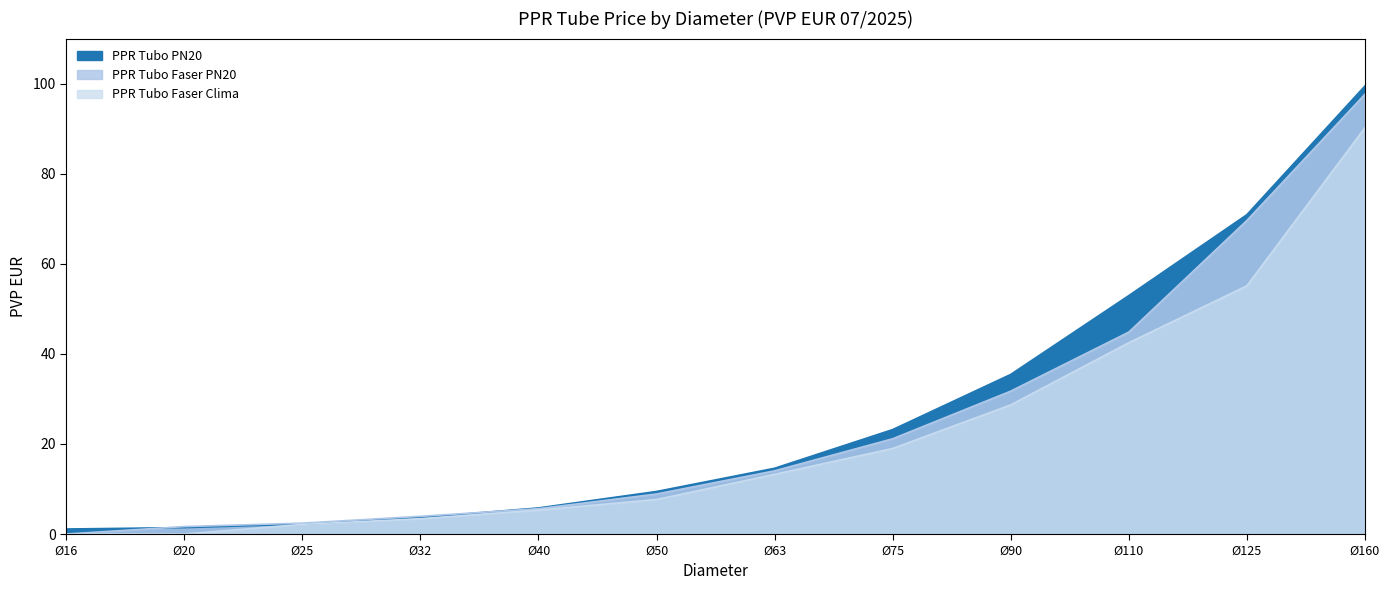

Reading left to right, extract all data points from this chart.

PPR Tubo PN20: 1.1	1.4	2.2	3.6	5.8	9.4	14.6	23.2	35.4	52.9	70.9	99.5
PPR Tubo Faser PN20: 0.0	1.7	2.4	3.9	5.6	8.9	14.0	21.1	31.7	44.8	69.6	97.6
PPR Tubo Faser Clima: 0.0	0.0	2.1	3.4	5.3	7.7	13.3	19.0	28.7	42.5	55.1	90.2